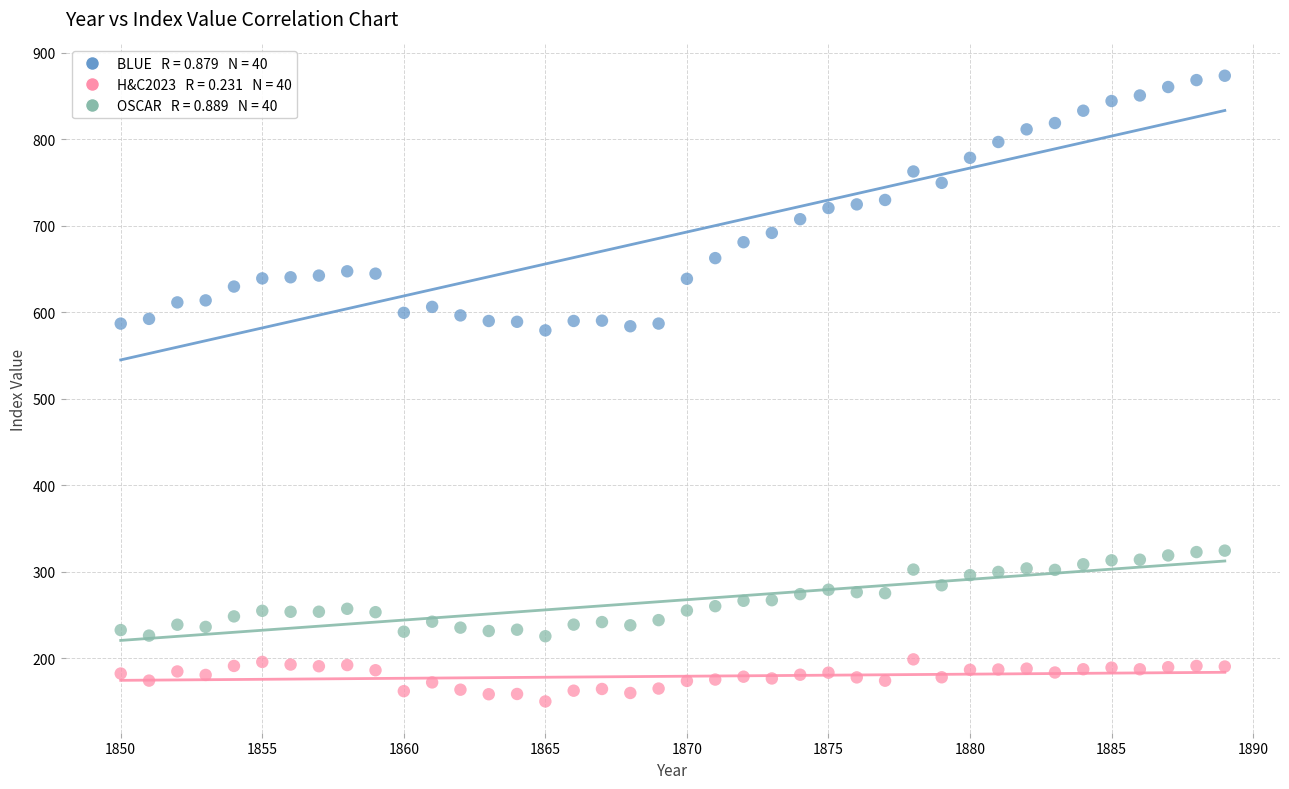

Across all data points, what is the range of Y values (max minus min)?

723.0